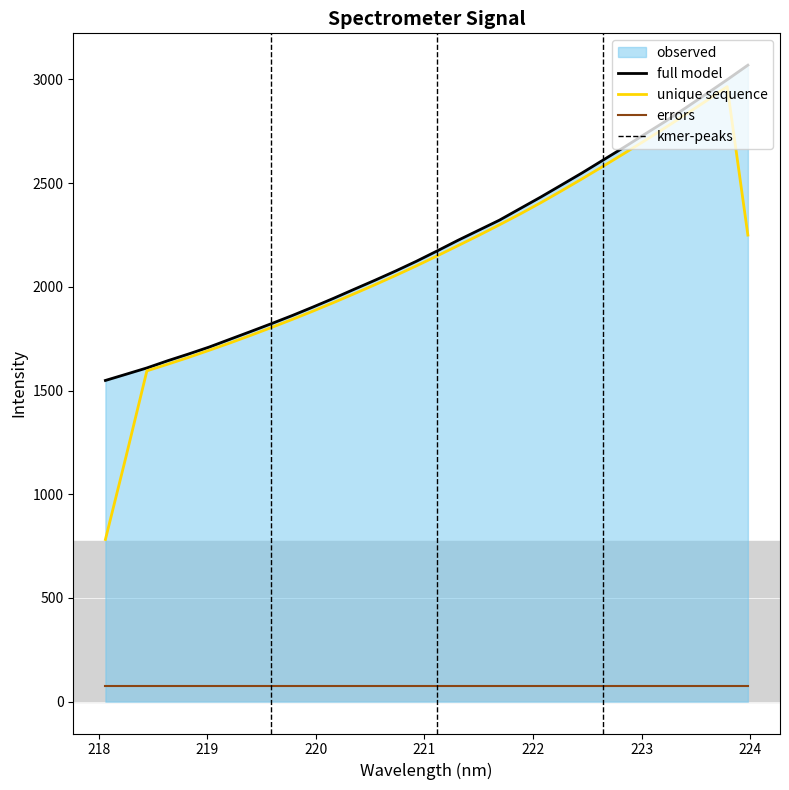

At which label is the value closest to 2308?

221.6902